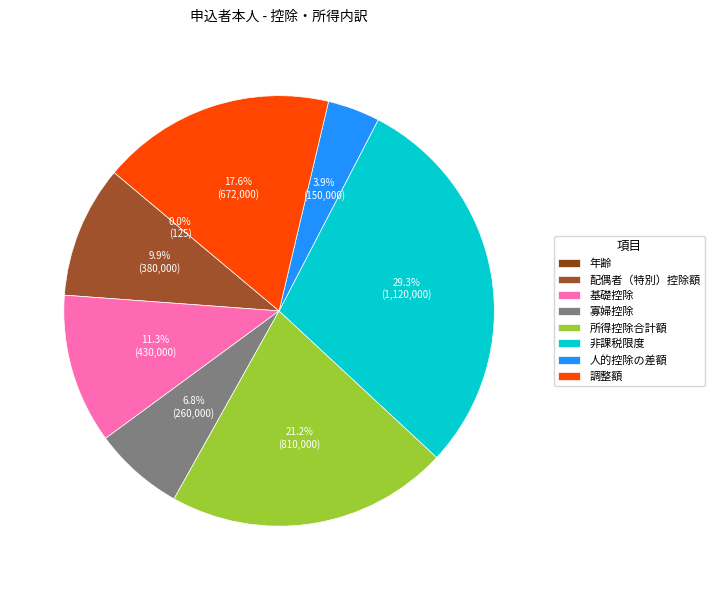

Is it true that 調整額 is 25% of the pie?

False